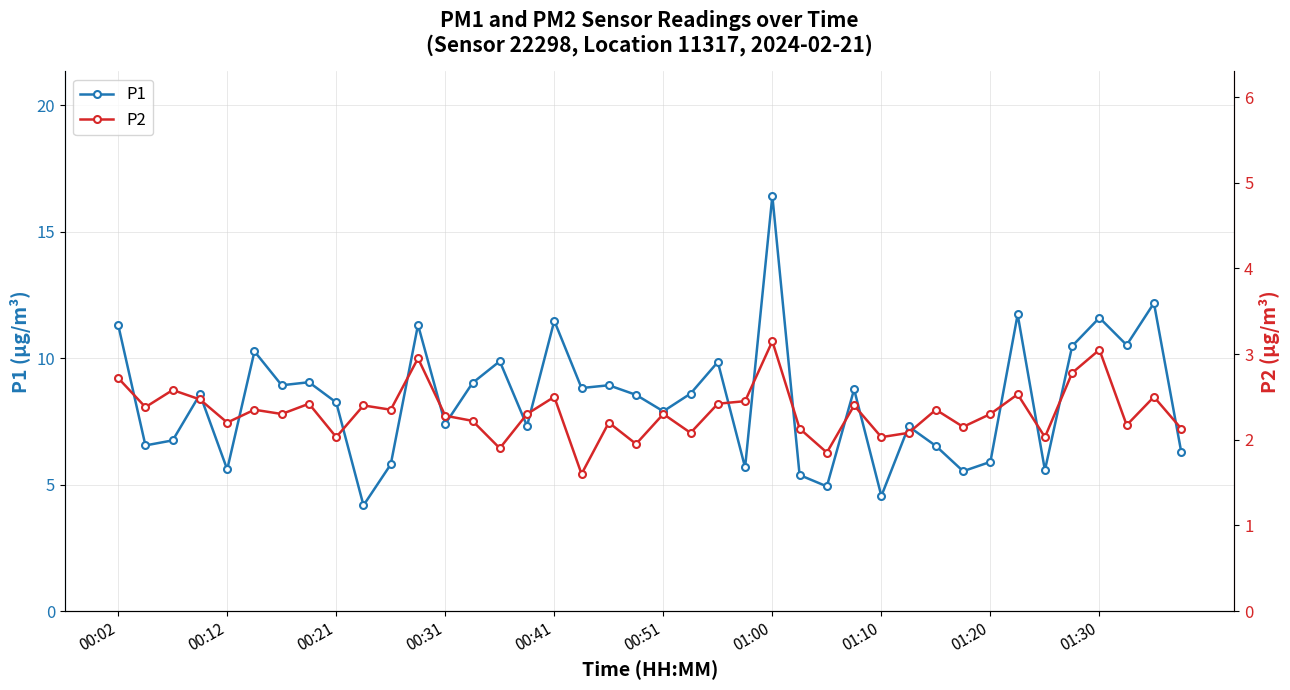

What are all the series names shown in the legend?

P1, P2